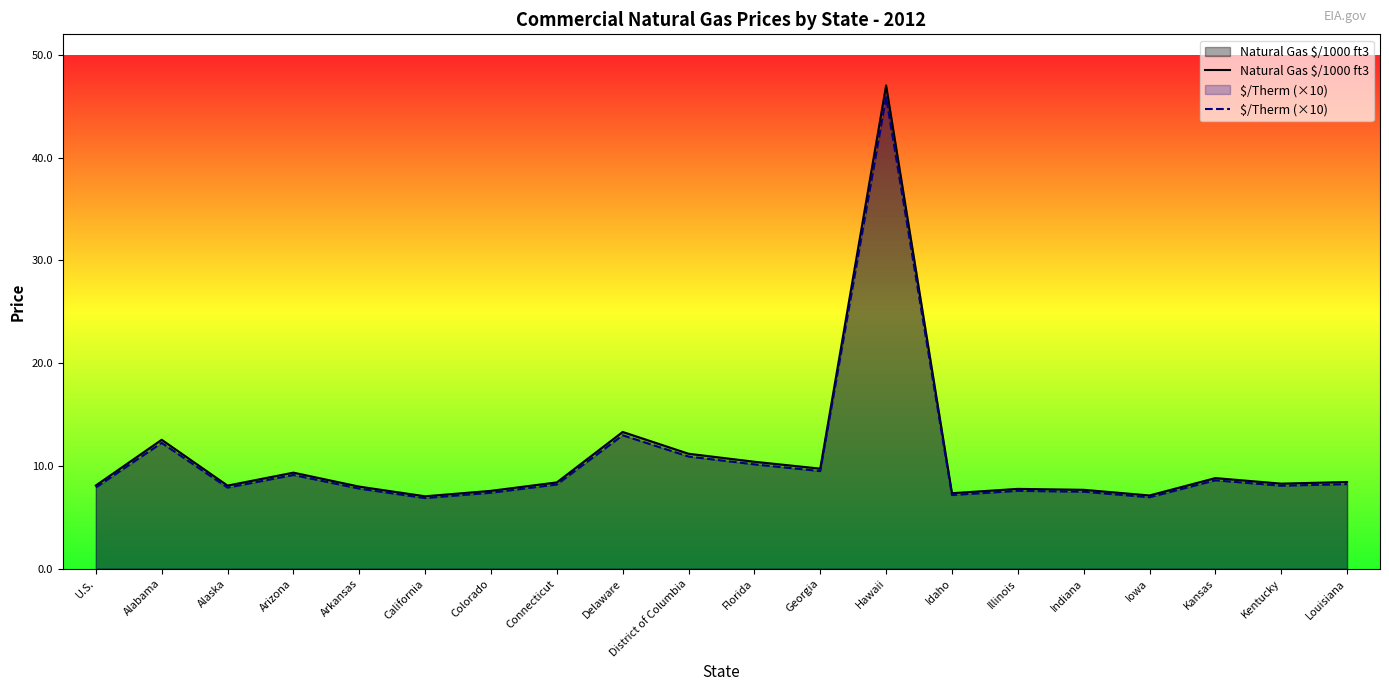

True or false: Natural Gas $/1000 ft3 has a value of 8.4 at Louisiana.

True